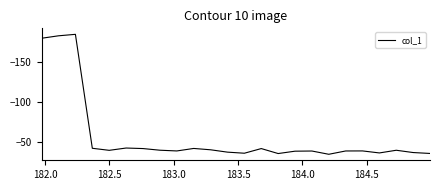

How many distinct data groups are displayed?

1